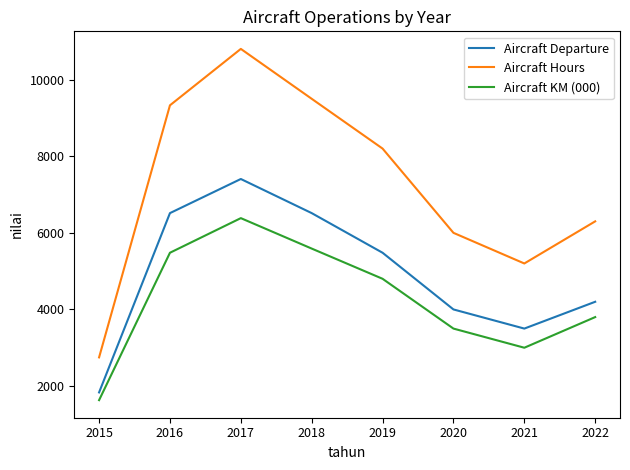

What is the approximate value of Aircraft Departure at 2015, to the nearest 100?

1800